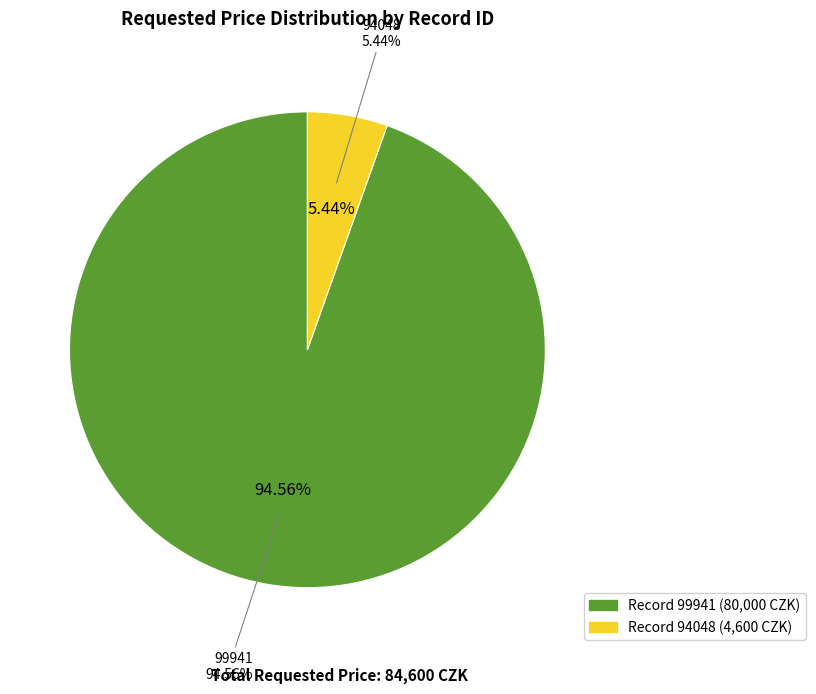

Which category has the biggest portion of the pie?

99941